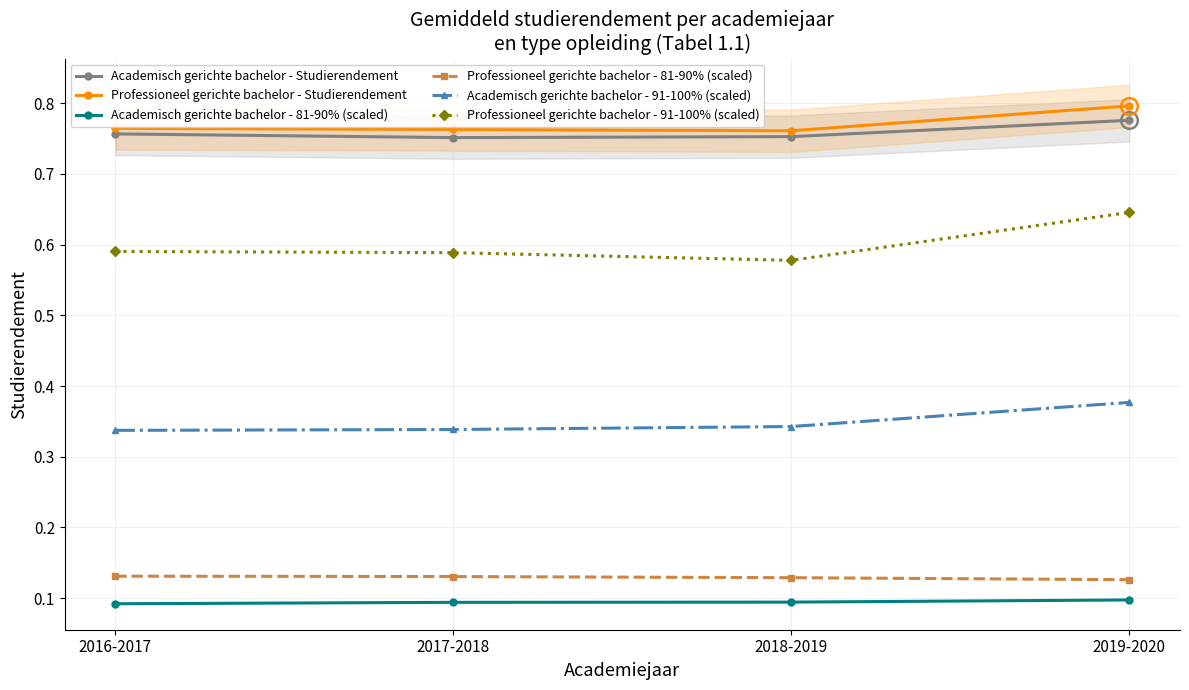

Which series has the largest range (max minus min)?

Professioneel gerichte bachelor - 91-100% (scaled)